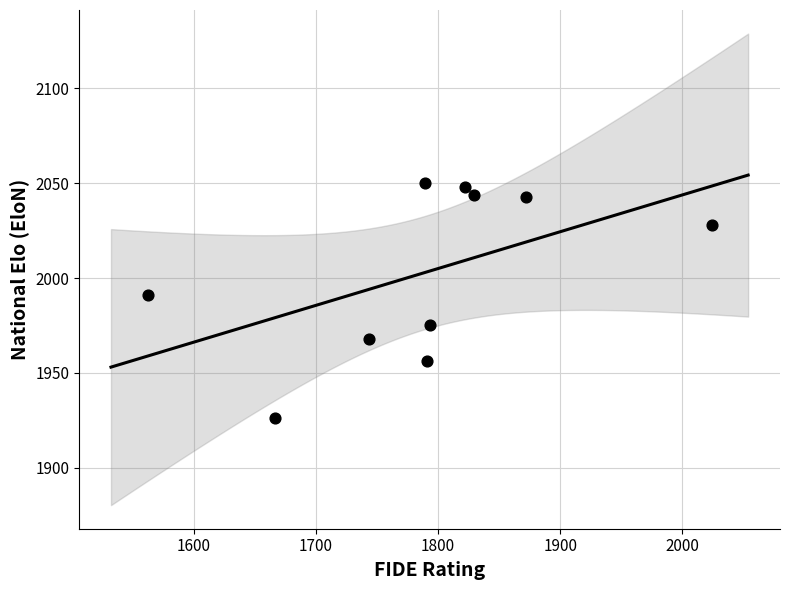

What Y value in the scatter plot is closest to 1988?

1991